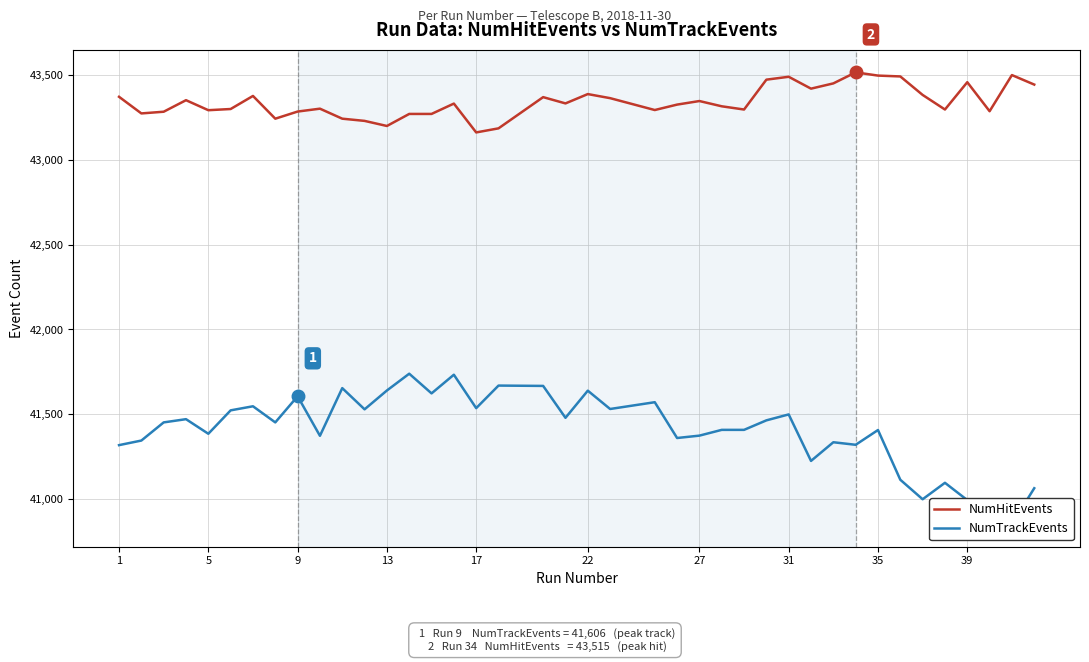

What is the difference between the second highest and second lowest values in the NumHitEvents series?

314